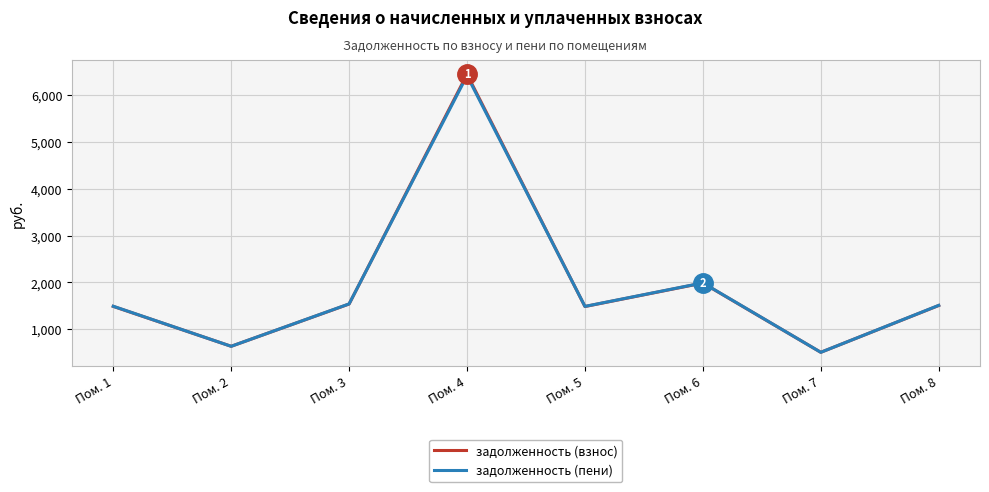

Which series has the largest range (max minus min)?

задолженность (взнос)